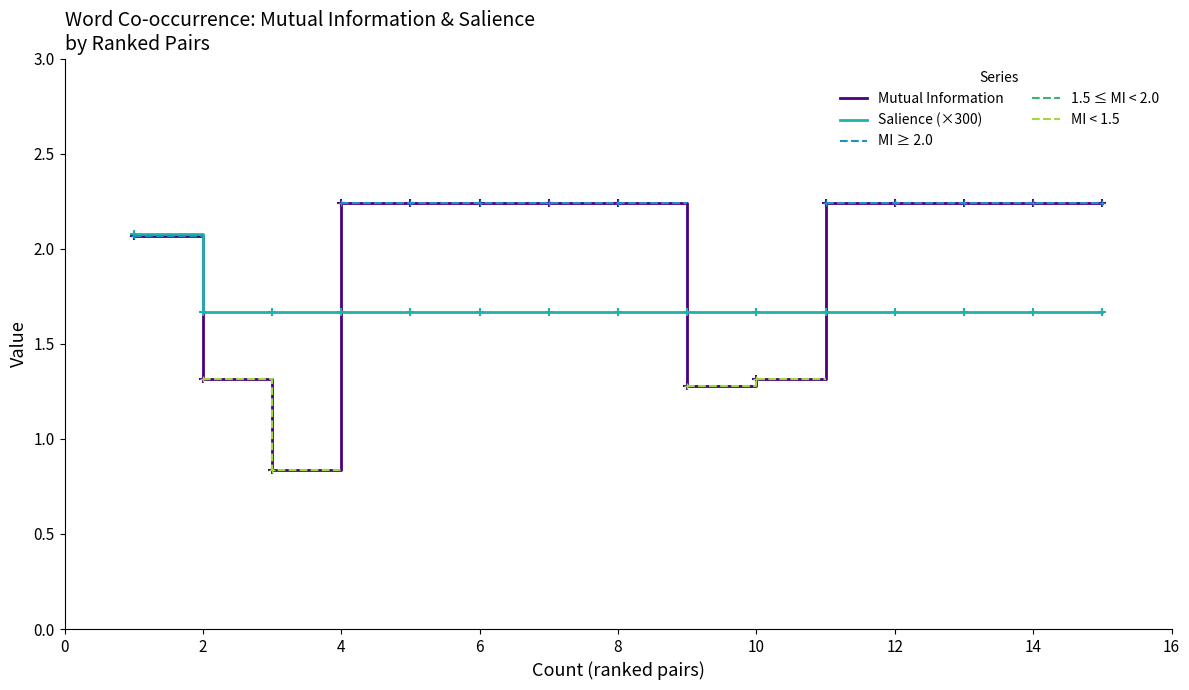

True or false: 1.5 ≤ MI < 2.0 and Mutual Information cross at least once.

False